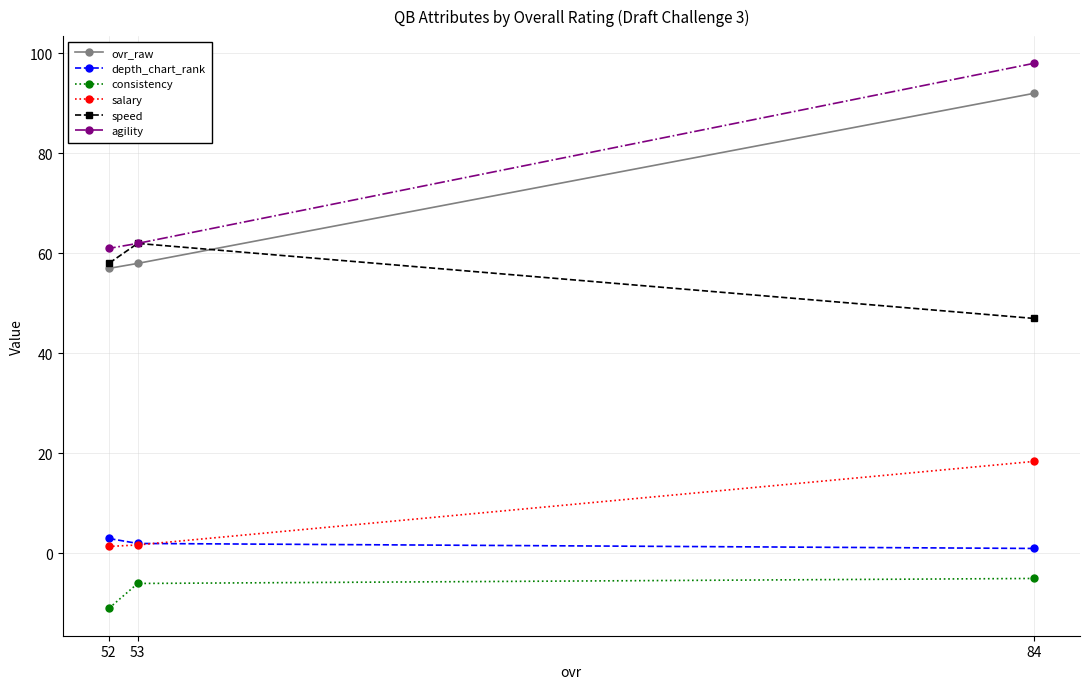

What is the difference between the highest and lowest values at 53?

68.0